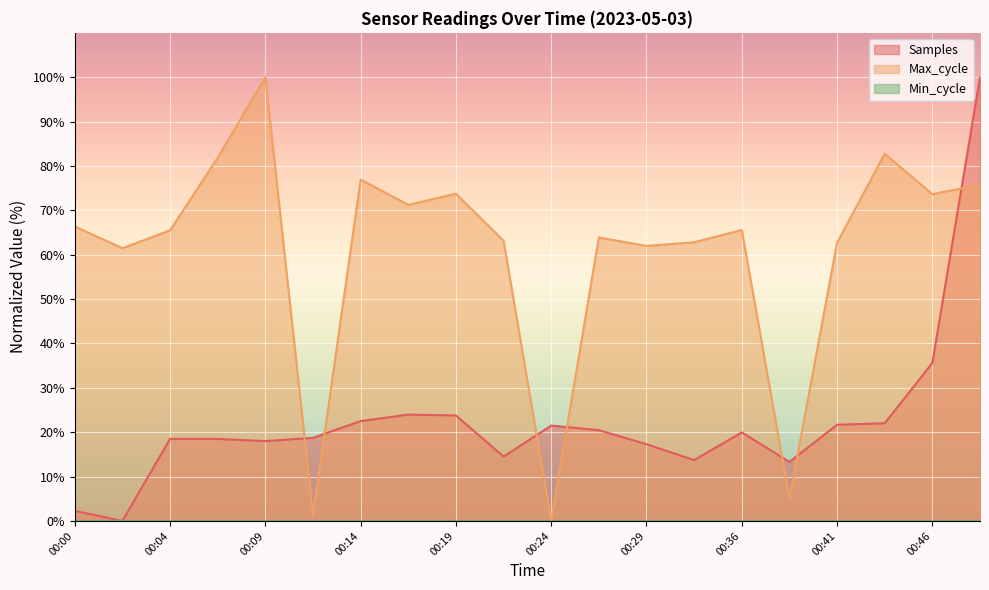

The Max_cycle series shows 65.6 at 00:36. True or false?

True